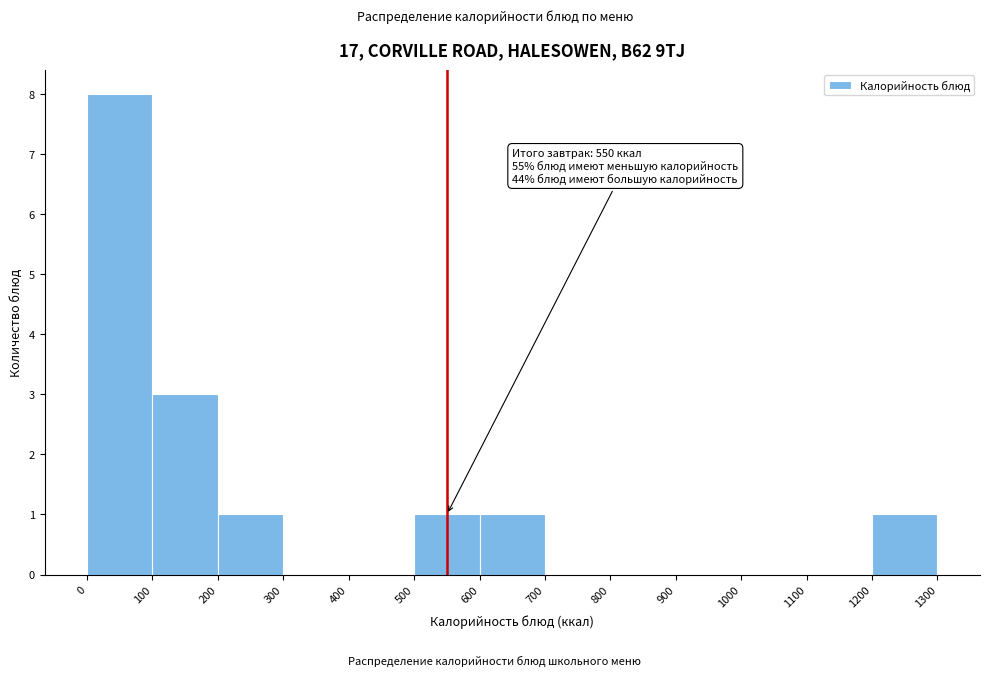

Which range on the x-axis has the tallest bar?

0 to 100